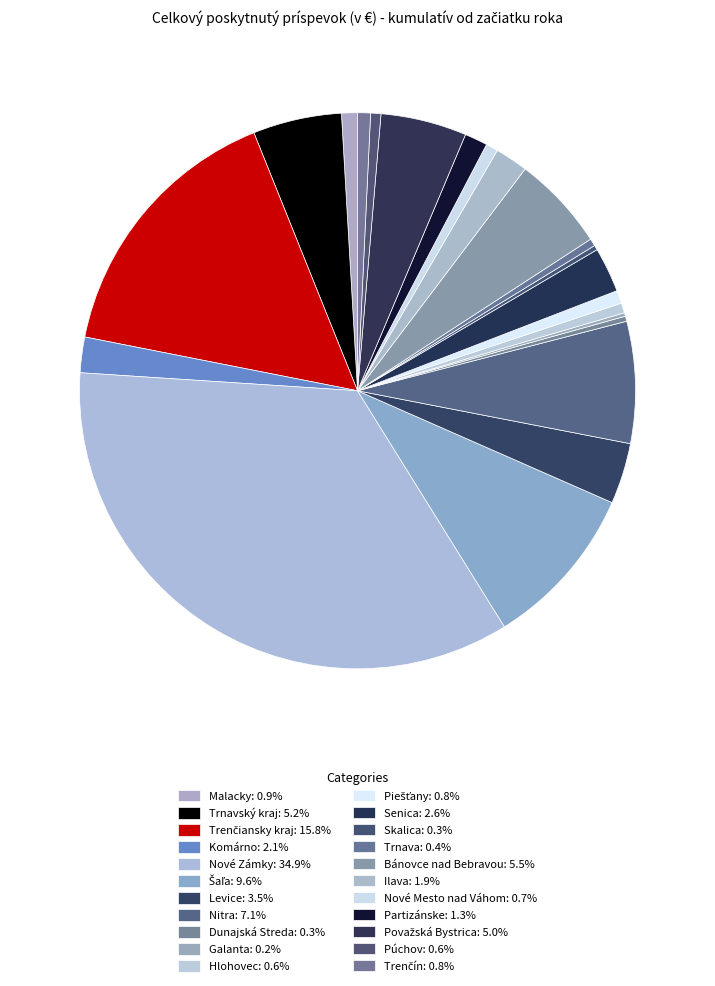

Combined, do Nitra and Púchov account for over 50%?

No